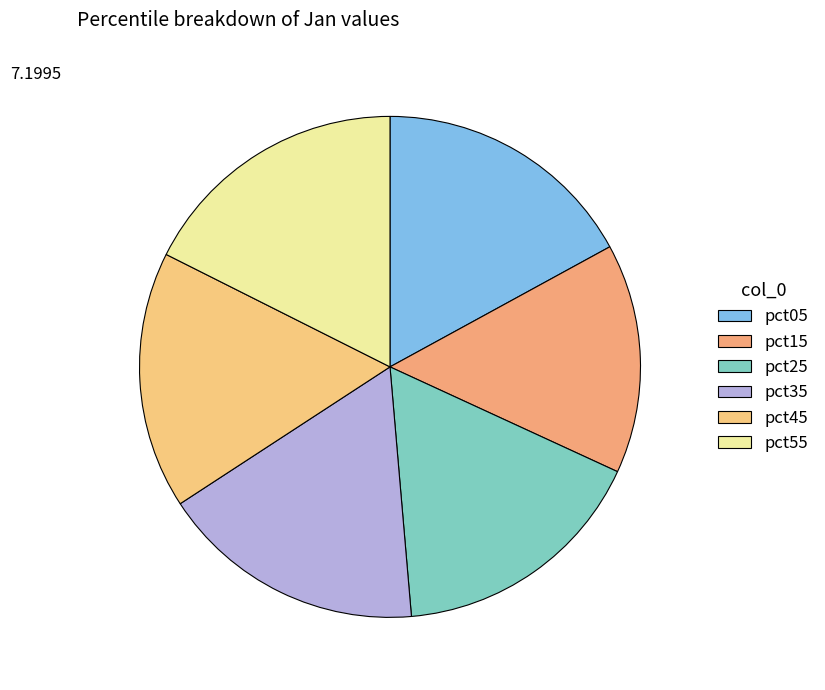

Is there a majority slice in this chart?

No